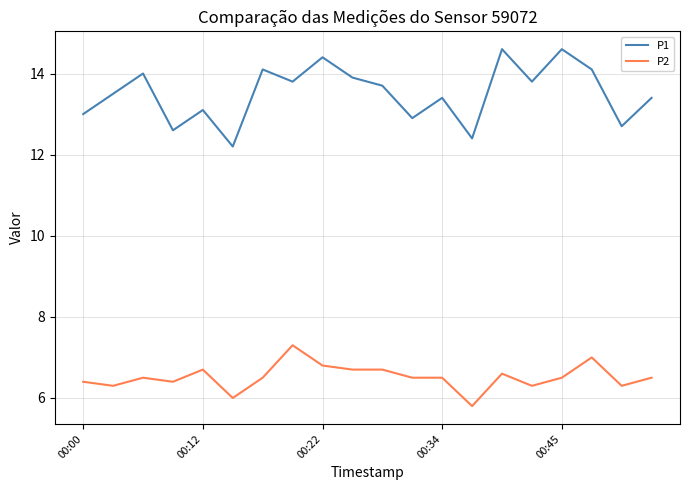

True or false: P2 and P1 cross at least once.

False